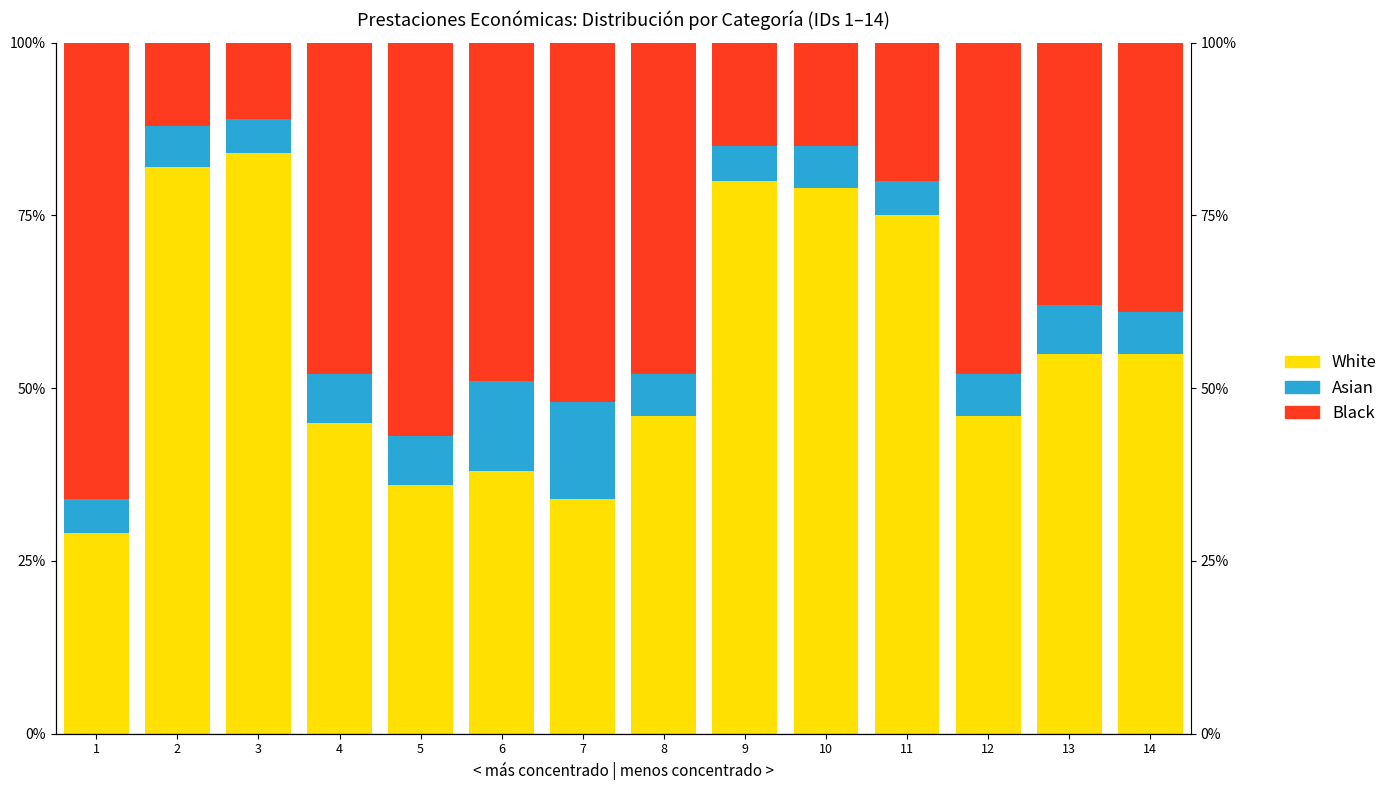

Rank the categories by Black value from lowest to highest.

3, 2, 9, 10, 11, 13, 14, 4, 8, 12, 6, 7, 5, 1